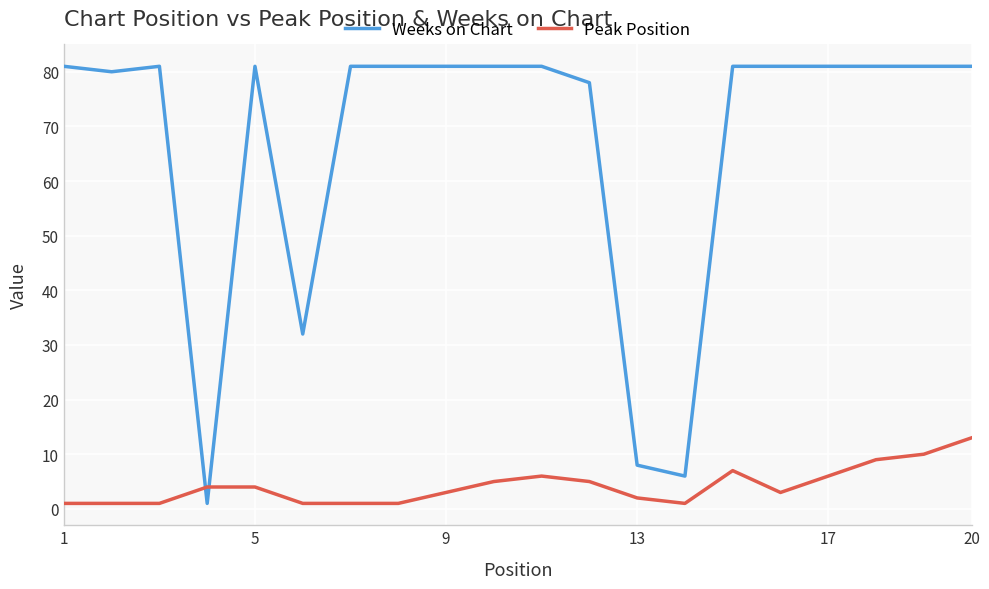

What is the difference between the maximum and minimum values in the Peak Position series?

12